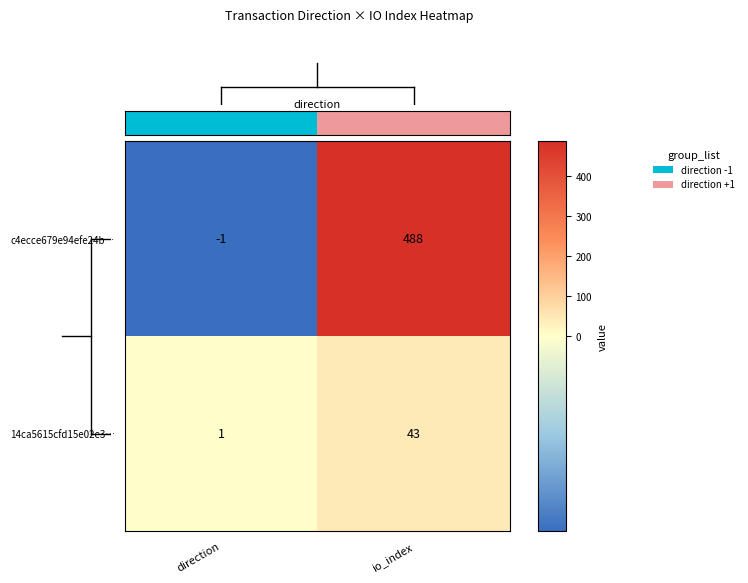

Read the 14ca5615cfd15e02e3… value at io_index.

43